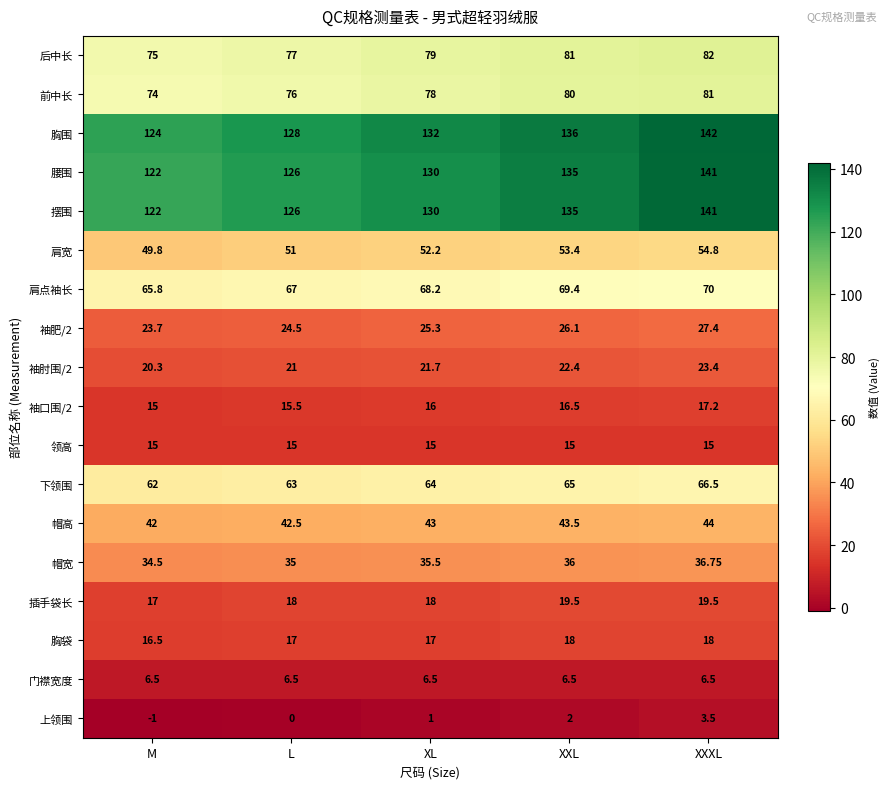

At which category is the sum across all series the highest?

XXXL